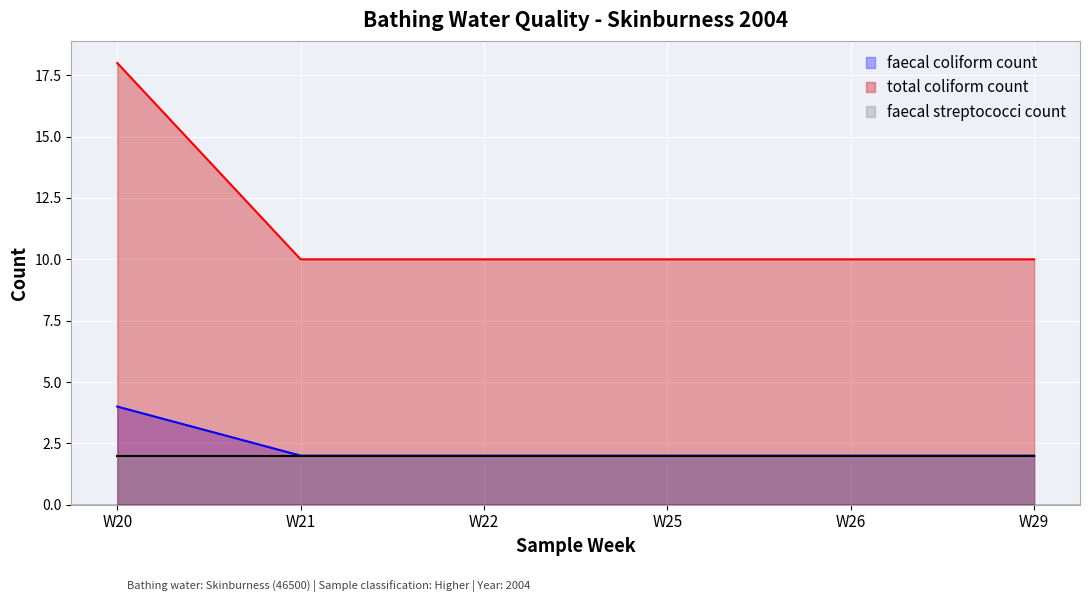

True or false: total coliform count and faecal coliform count intersect in this chart.

False